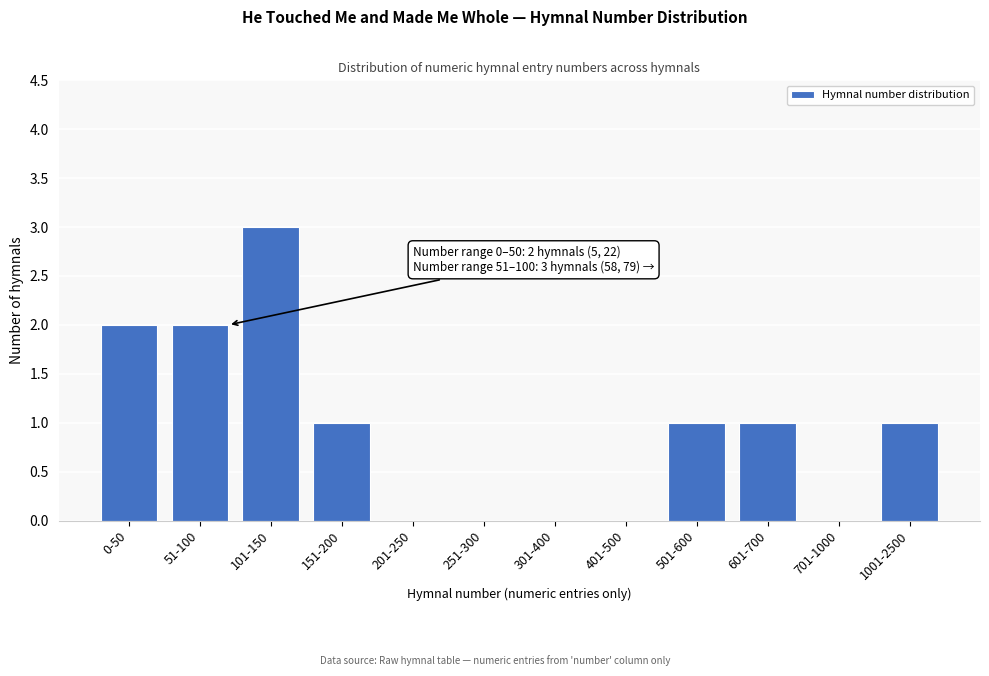

Reading left to right, what are all the values shown in this chart?

0-50=2	51-100=2	101-150=3	151-200=1	201-250=0	251-300=0	301-400=0	401-500=0	501-600=1	601-700=1	701-1000=0	1001-2500=1